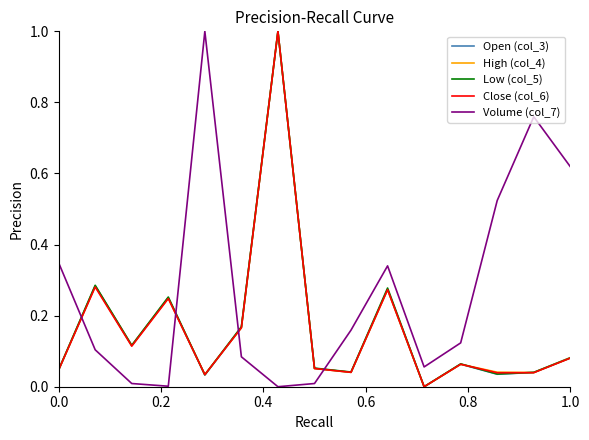

Which series has the largest total across all categories?

Volume (col_7)